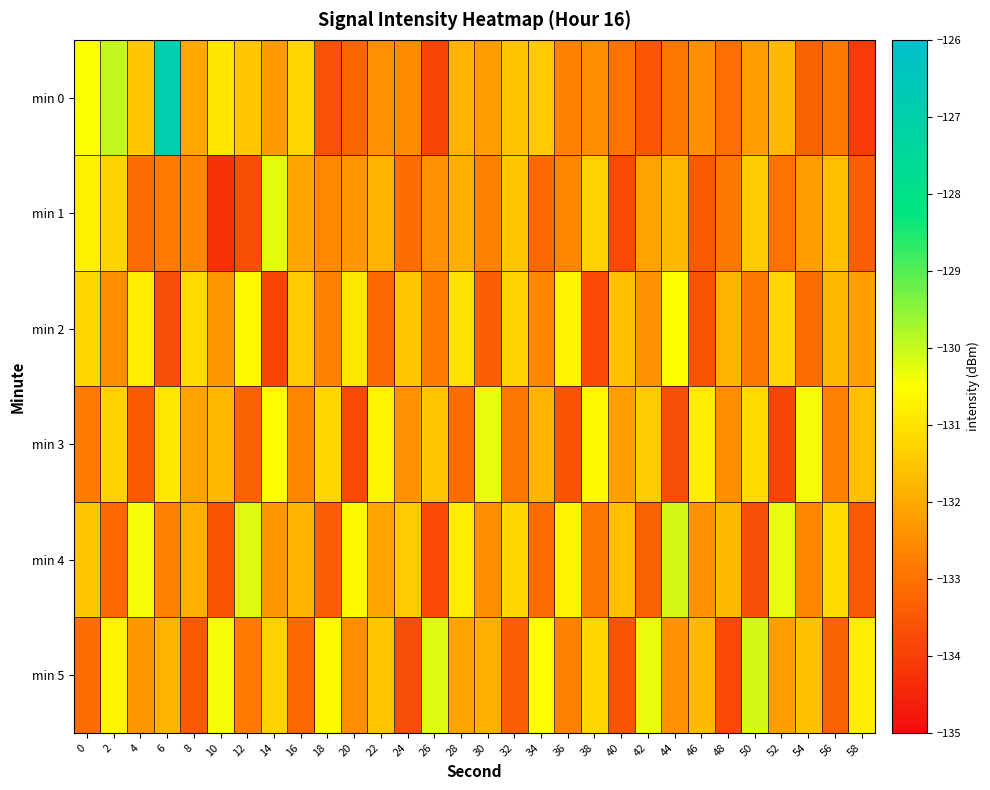

Which category has the highest value across all series?

6